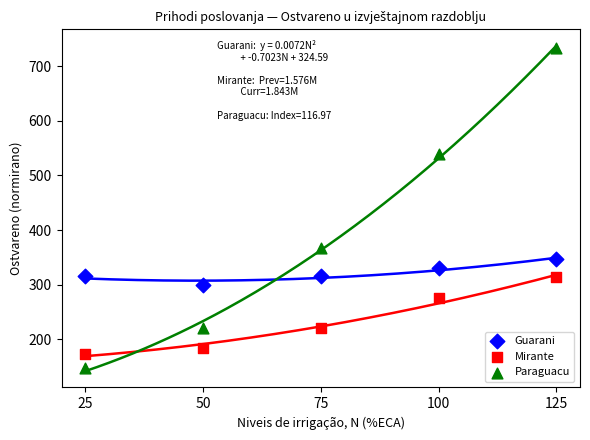

Across all data points, what is the range of Y values (max minus min)?

585.5